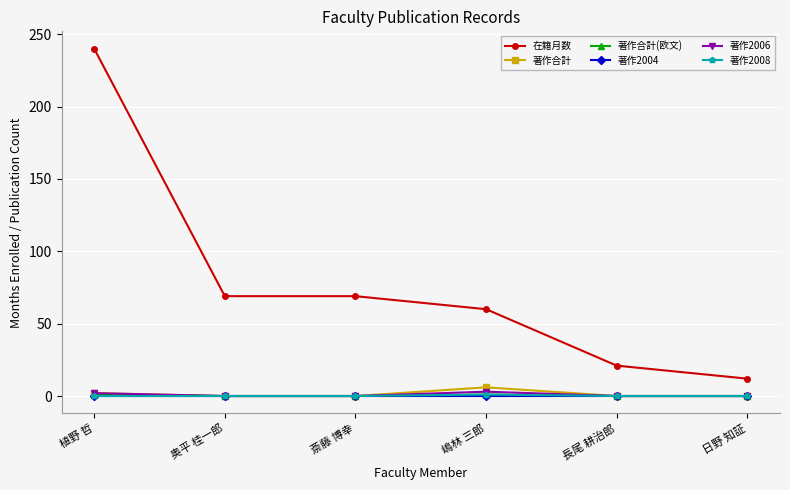

Count the 著作合計 values in the range 0 to 2.

5